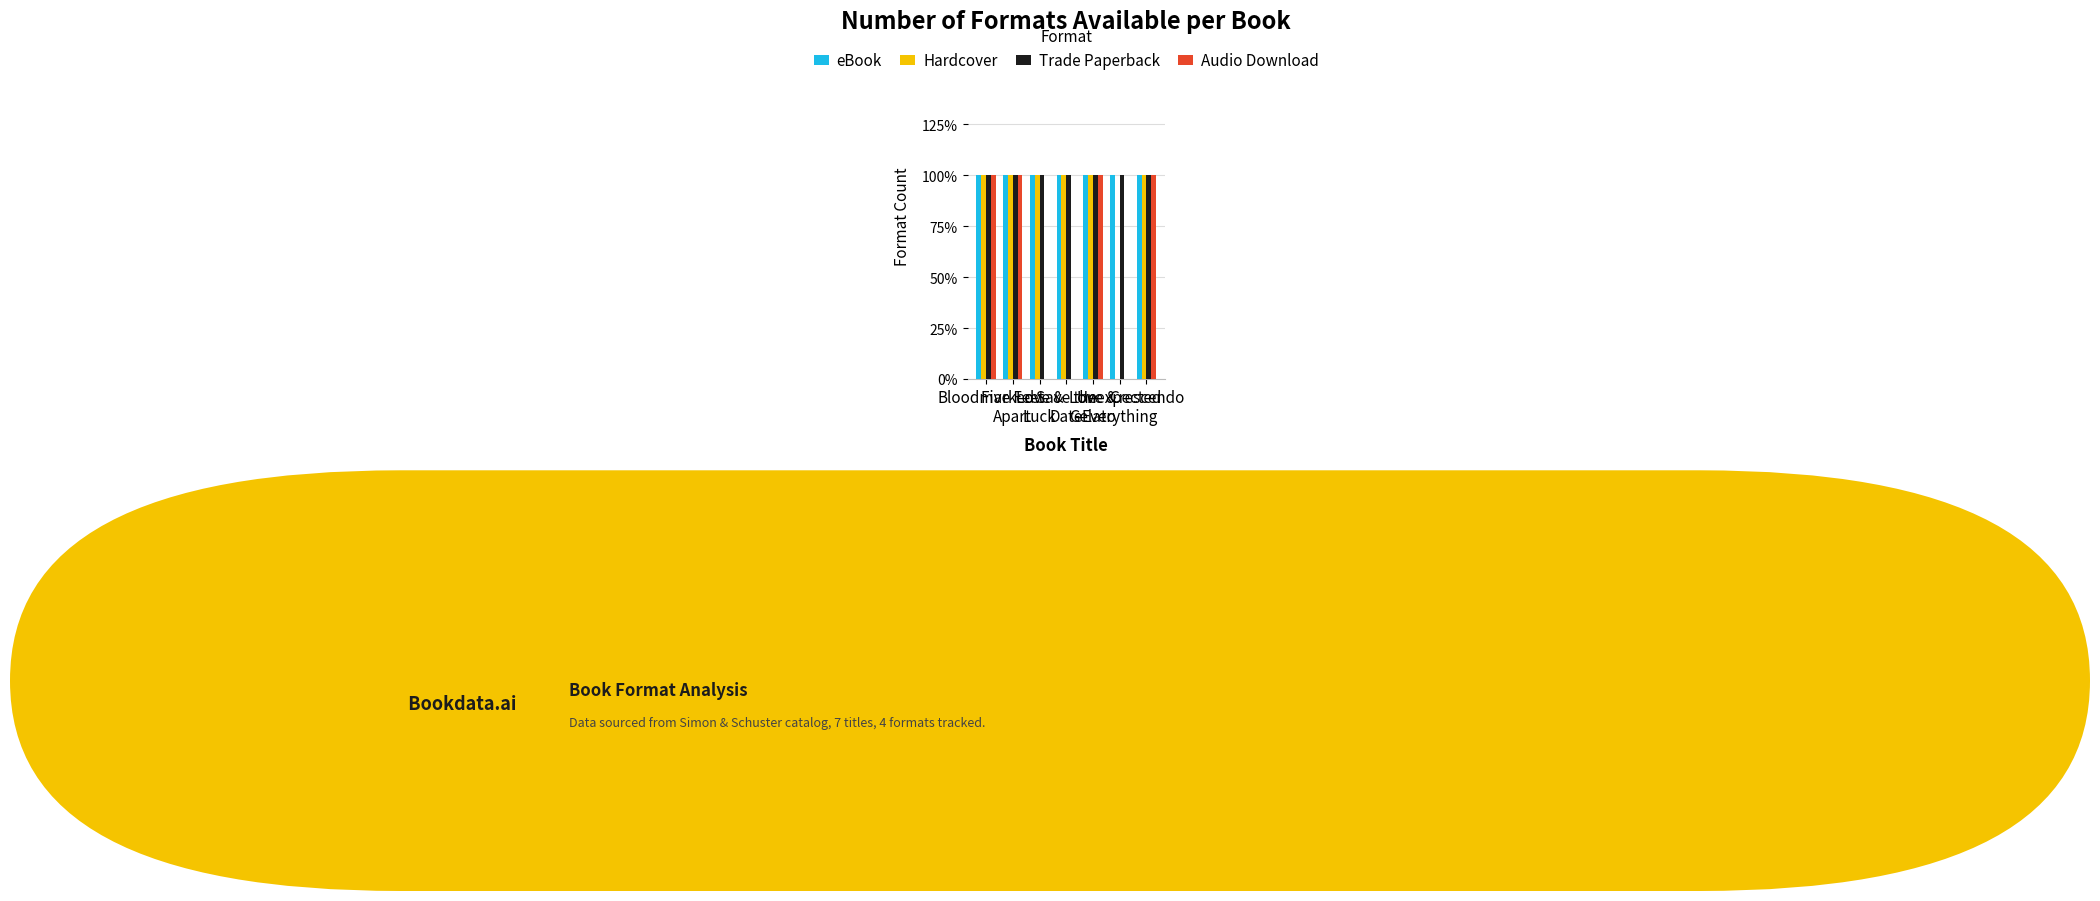

What position from the right is Crescendo?

1